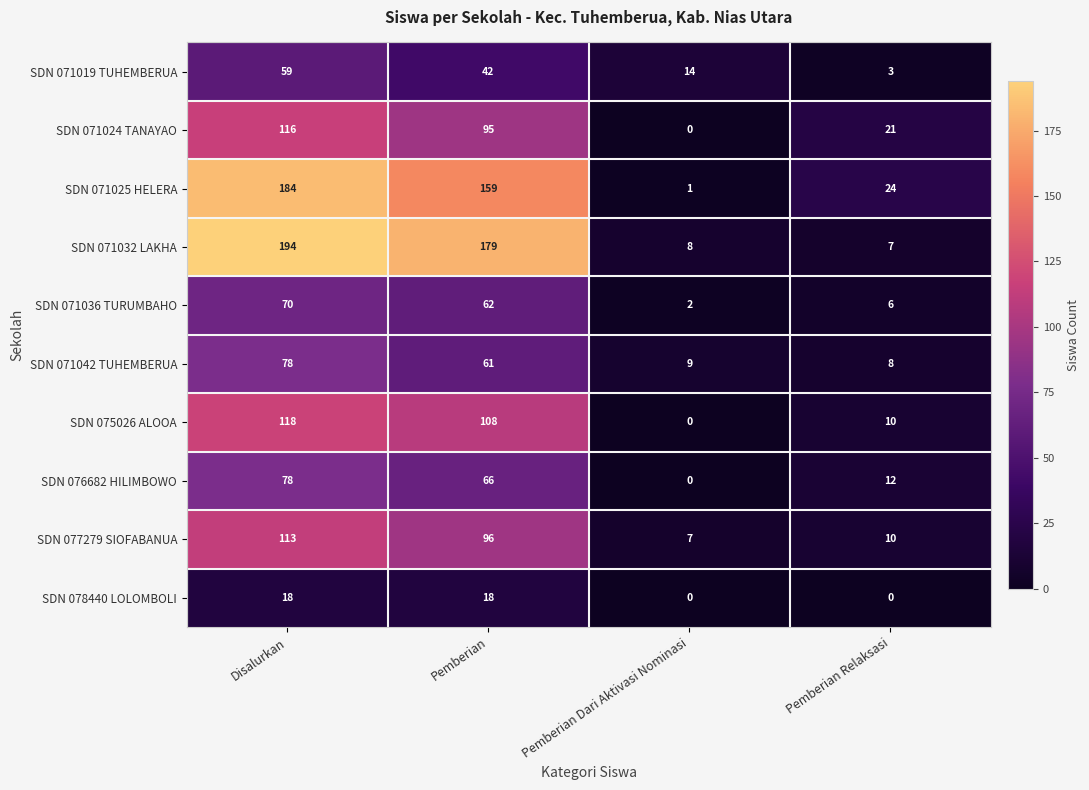

At how many categories does at least one series exceed 187?

1